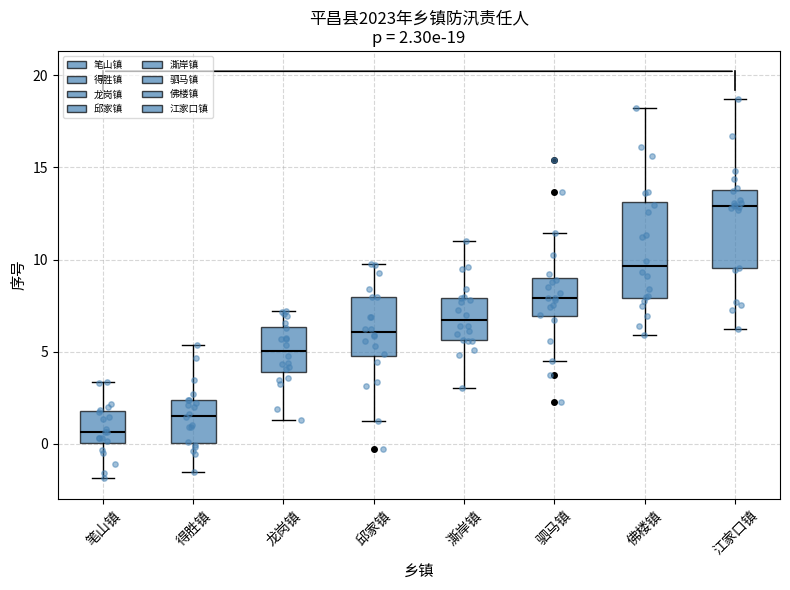

Which box has the lowest median line?

笔山镇